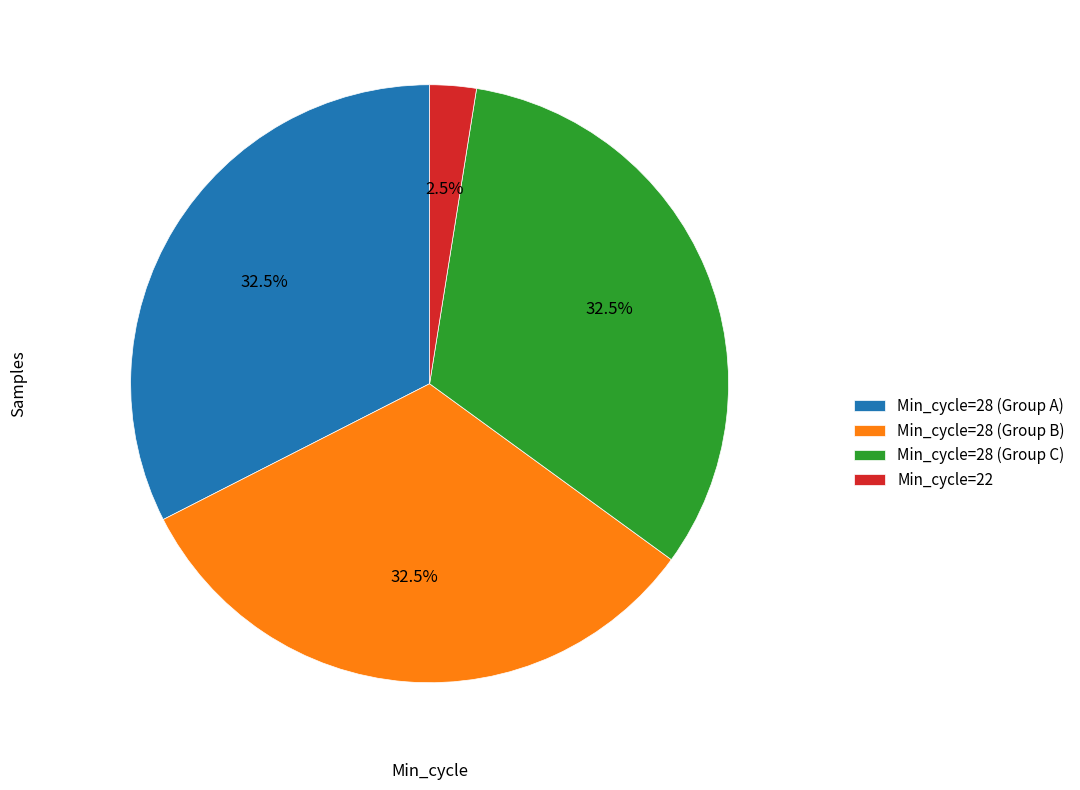

What percentage is NOT represented by Min_cycle=28 (Group A)?

67.5%